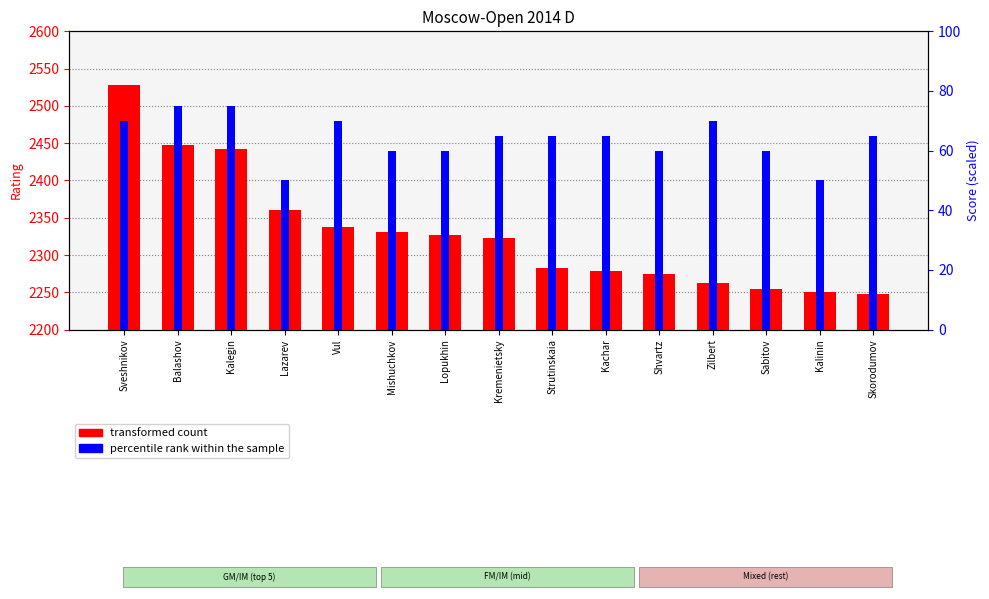

What is the label of the 13th bar from the left?

Sabitov